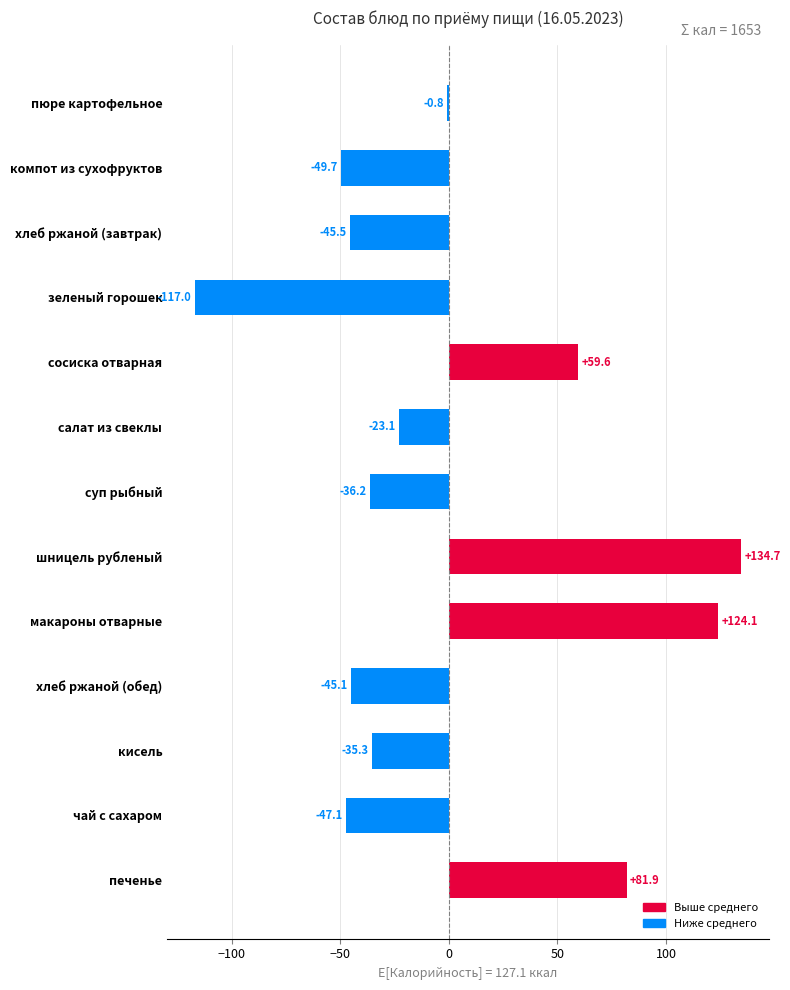

Rank the categories by value from lowest to highest.

зеленый горошек, компот из сухофруктов, чай с сахаром, хлеб ржаной (завтрак), хлеб ржаной (обед), суп рыбный, кисель, салат из свеклы, пюре картофельное, сосиска отварная, печенье, макароны отварные, шницель рубленый